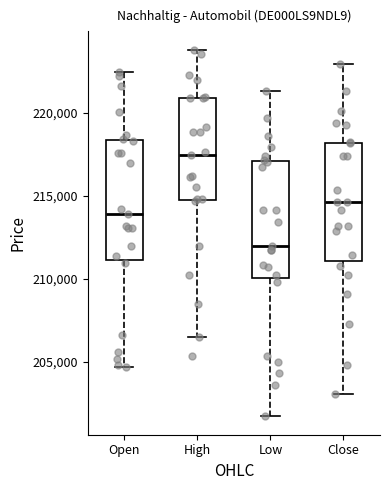

Which box has the lowest median line?

Low